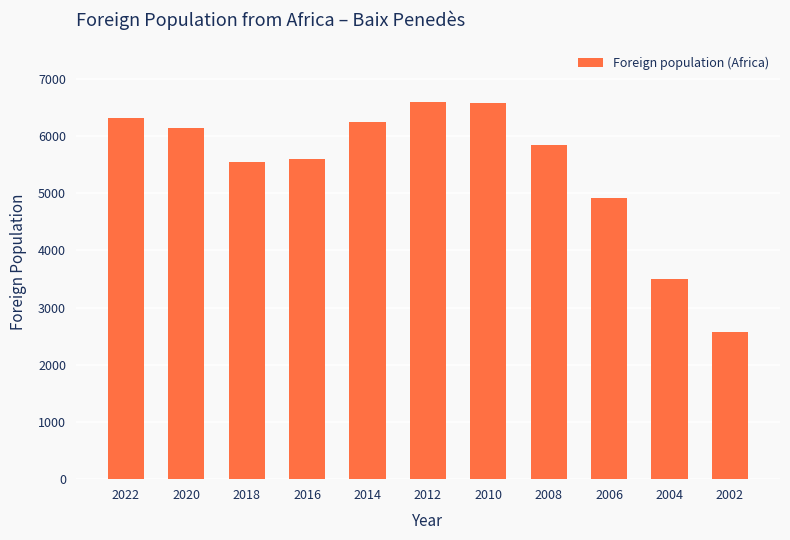

What value does the data have at 2020, to the nearest 10?

6150